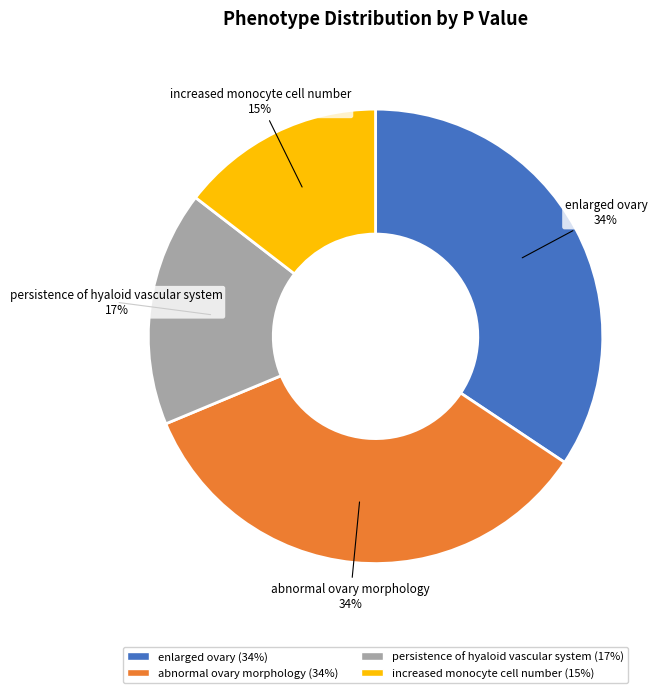

What percentage is the persistence of hyaloid vascular system slice, to the nearest percent?

17%